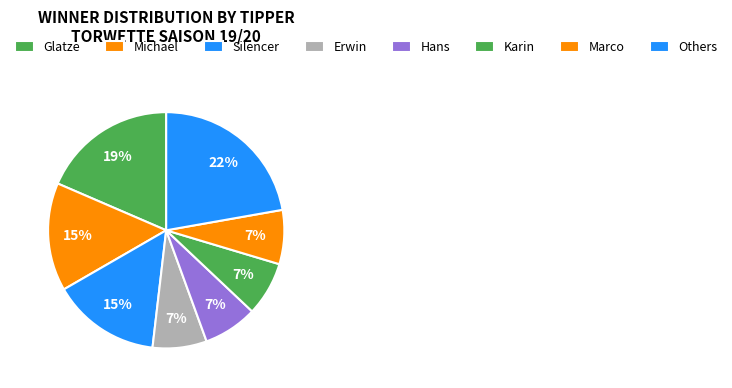

Which category has the biggest portion of the pie?

Others